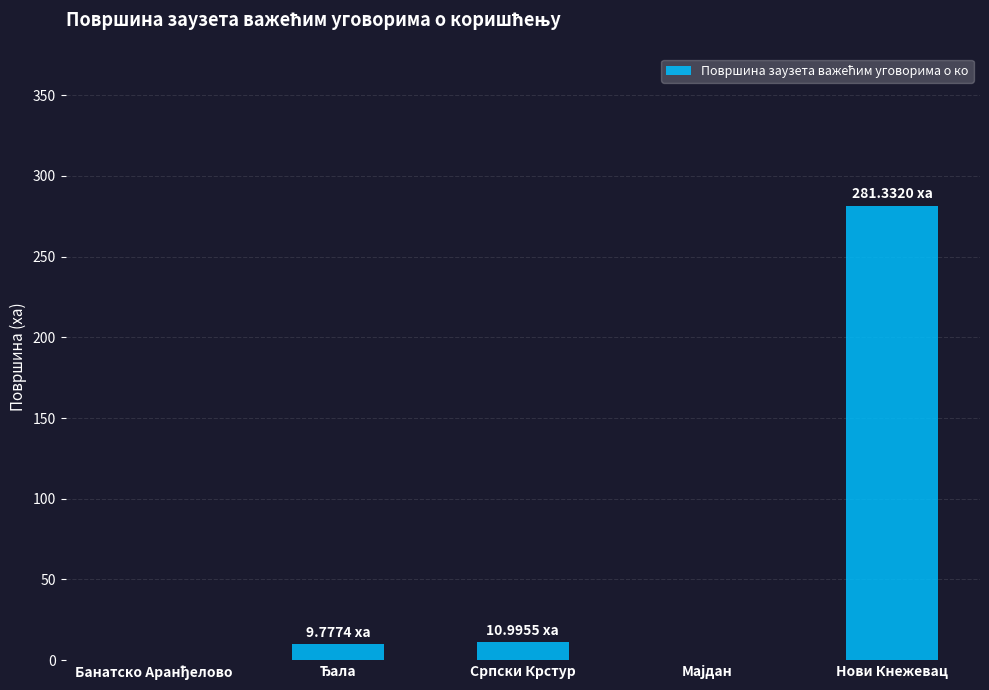

What is the change in value from Српски Крстур to Нови Кнежевац?

+270.3